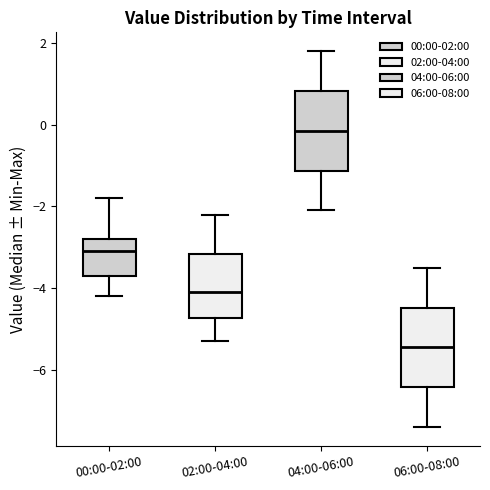

Where does the lower whisker of the box for 02:00-04:00 end on the y-axis? The values are not printed on the chart, so give them approximately, as read against the axis.

-5.2